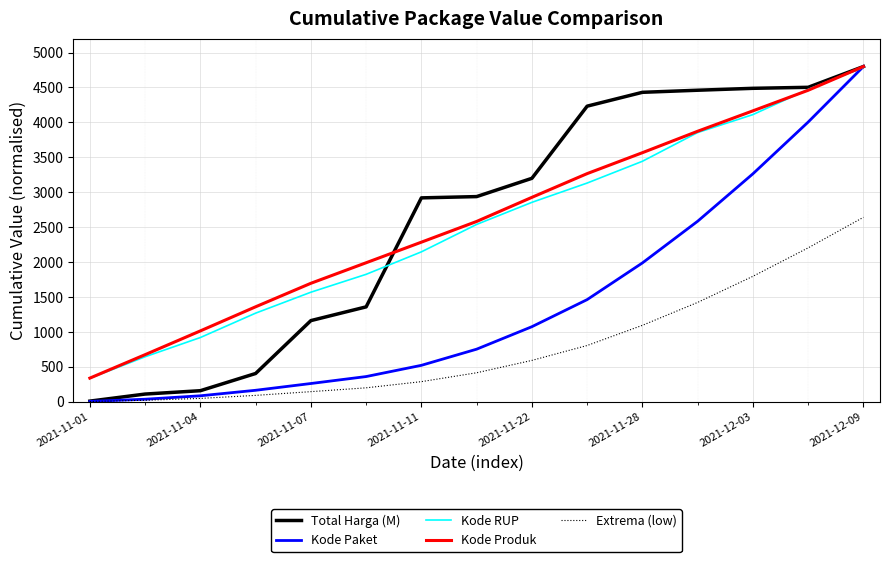

Which series has the largest total across all categories?

Total Harga (M)